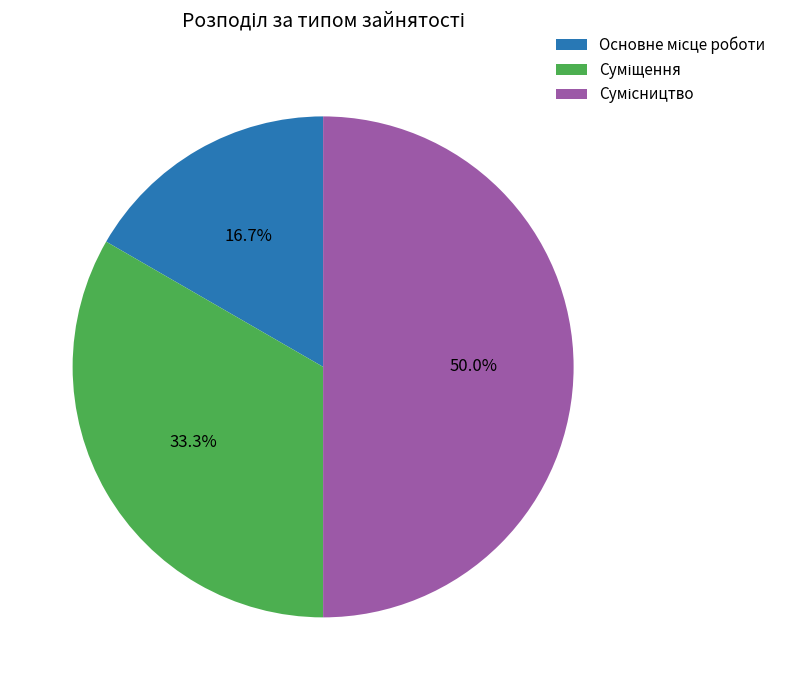

To the nearest percent, what portion does Суміщення represent?

33%